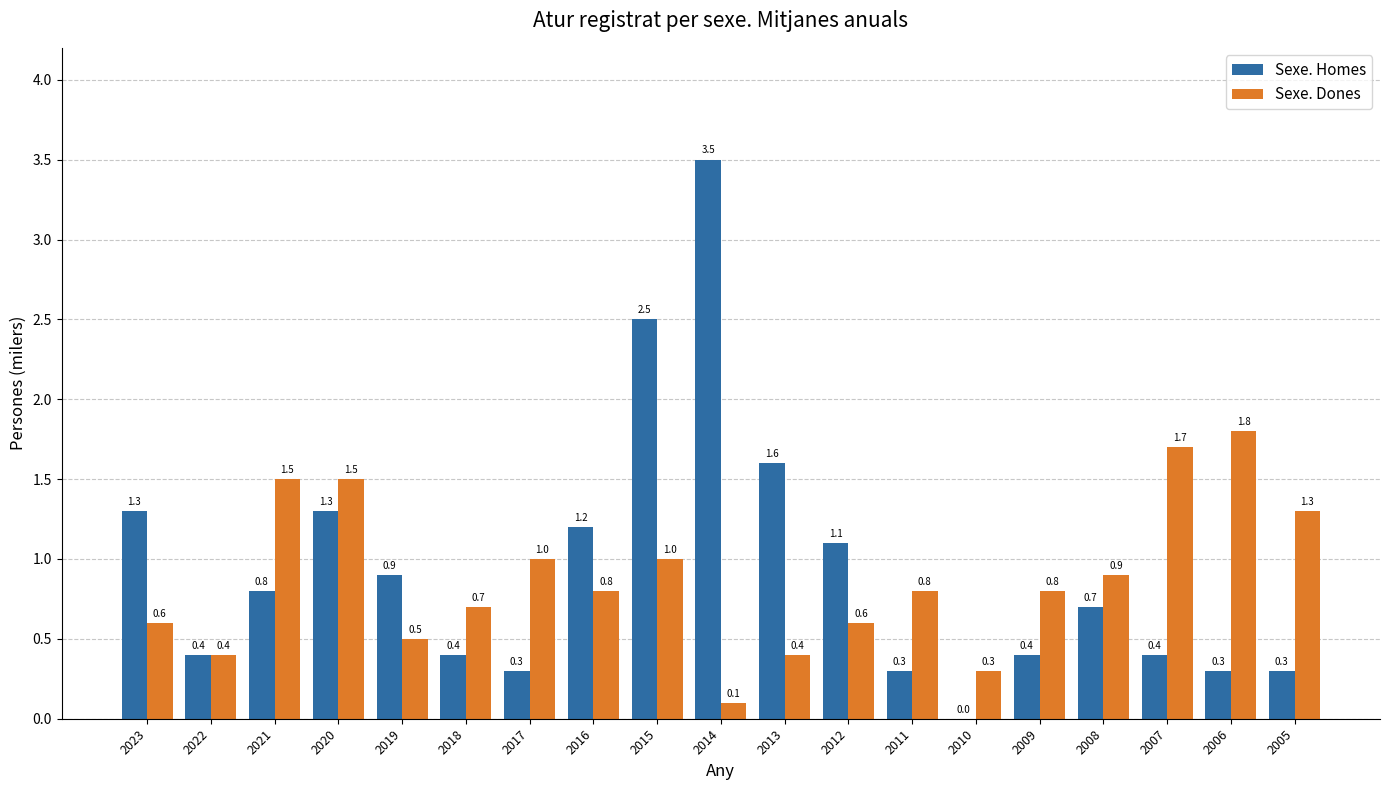

Which series changed the most between 2021 and 2014?

Sexe. Homes